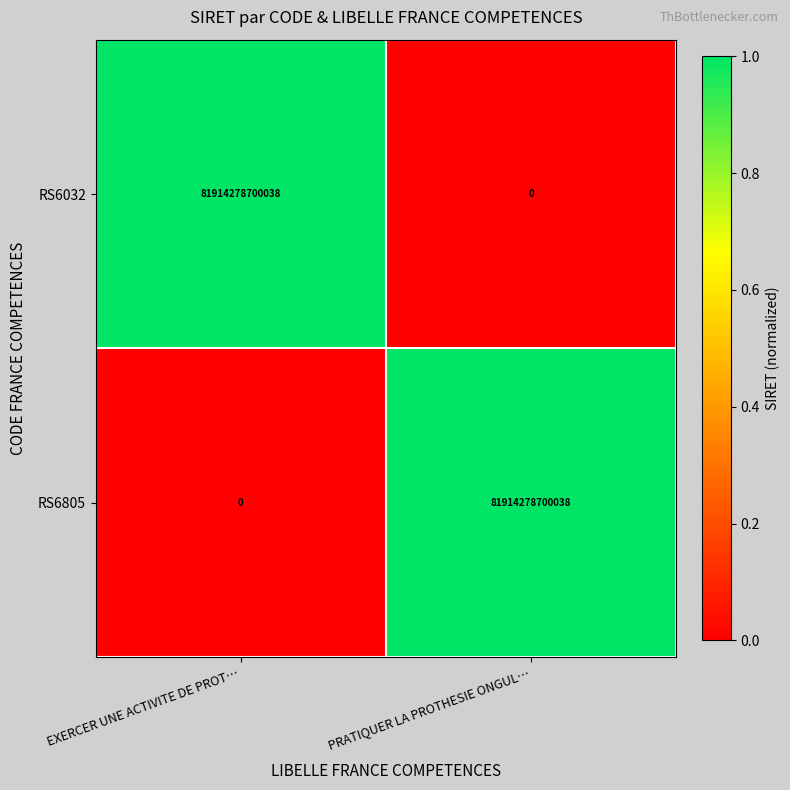

The RS6805 series shows 31093512940066 at EXERCER UNE ACTIVITE DE PROT…. True or false?

False